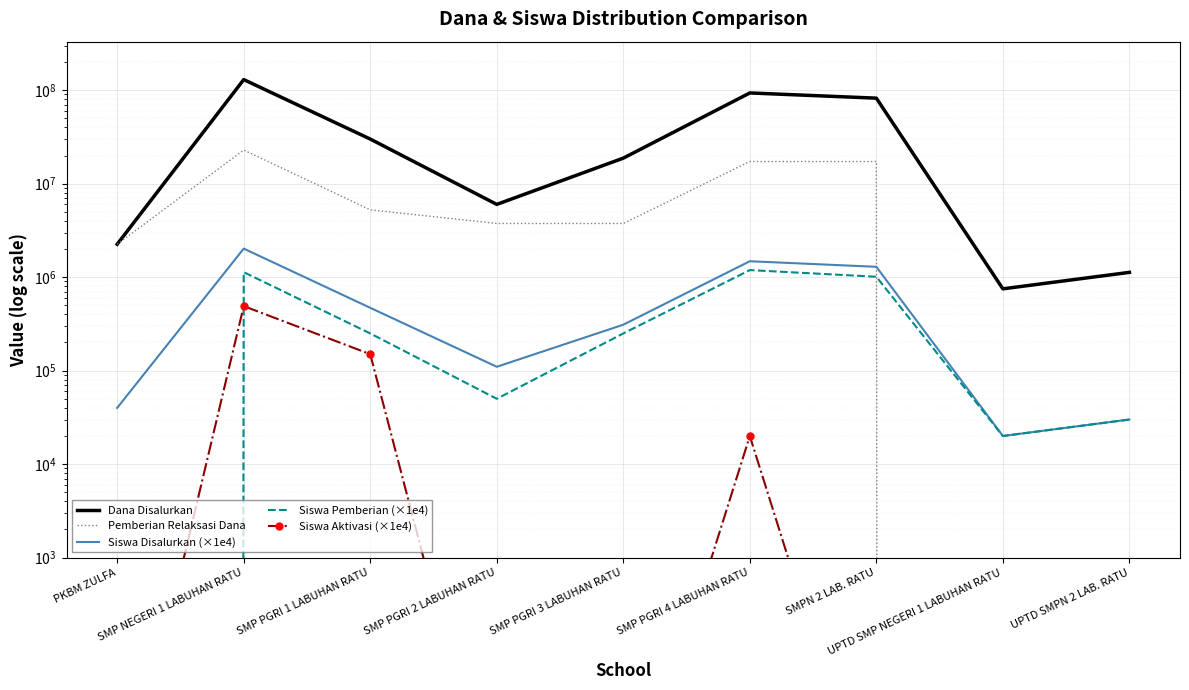

What is the difference between the Siswa Pemberian (×1e4) values at UPTD SMP NEGERI 1 LABUHAN RATU and PKBM ZULFA?

20000